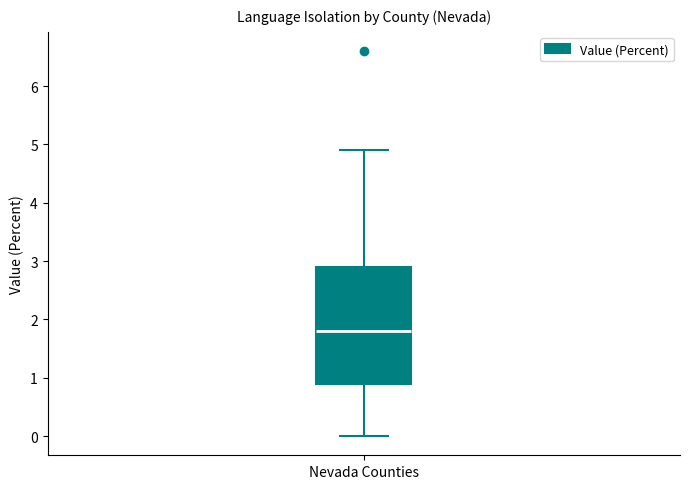

Transcribe this box plot: give where the median line is, the range the box spans, and where the two whiskers end, as read against the y-axis. The values are not printed on the chart, so give them approximately, as read against the axis.

median 1.8, box 0.9 to 2.9, whiskers 0.0 to 4.9